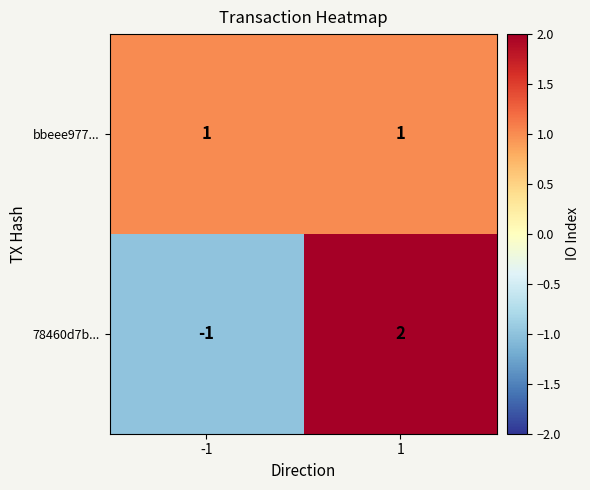

Which label corresponds to the smallest value in the chart?

-1